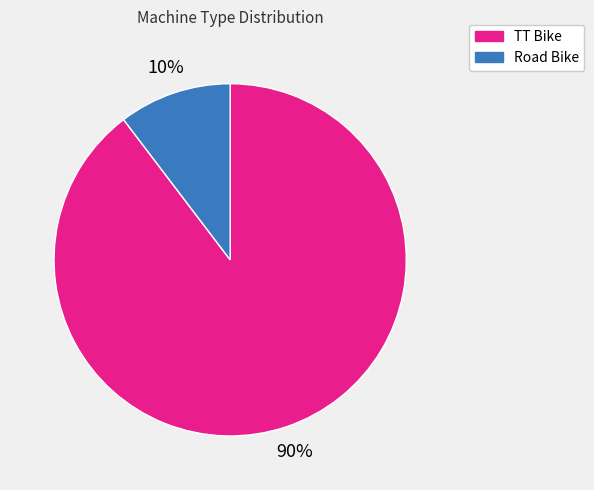

Which slice represents more than half of the pie?

TT Bike